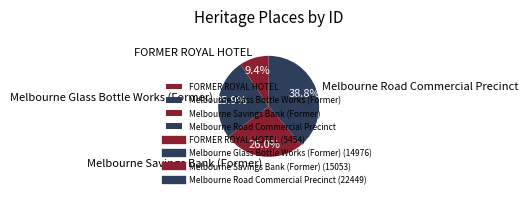

Is it true that FORMER ROYAL HOTEL is 9% of the pie?

True